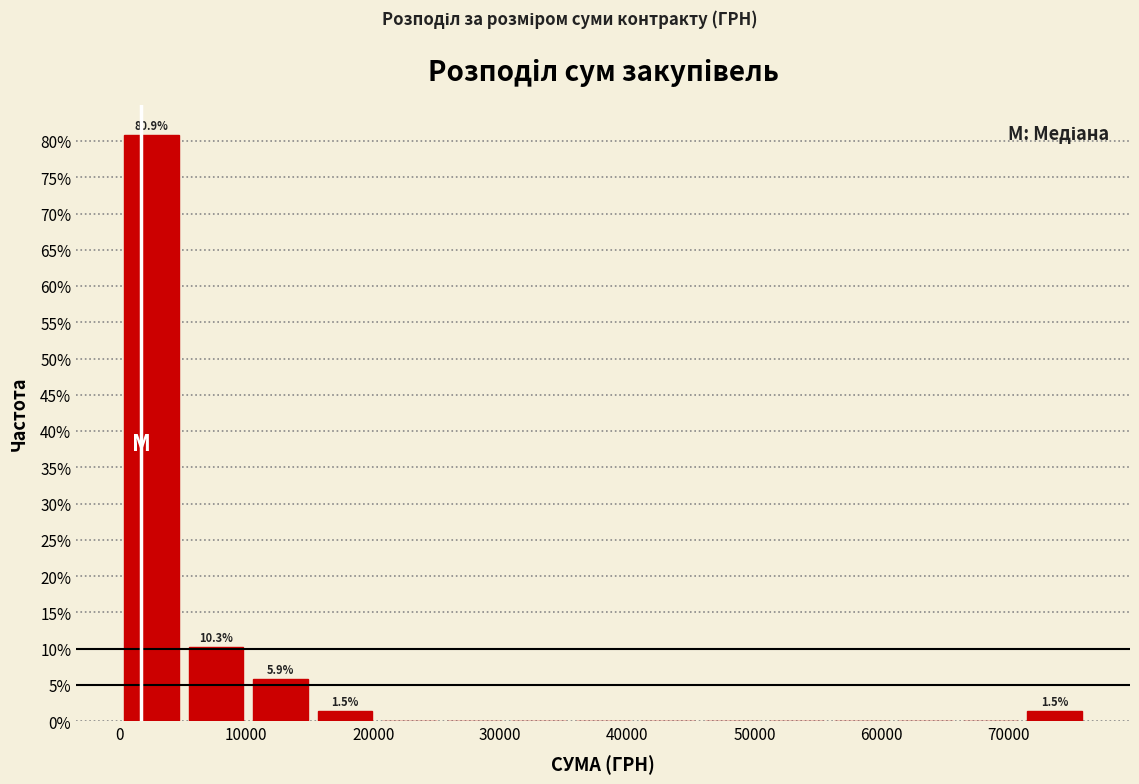

Over which range of the x-axis is the bar tallest?

0 to 5000